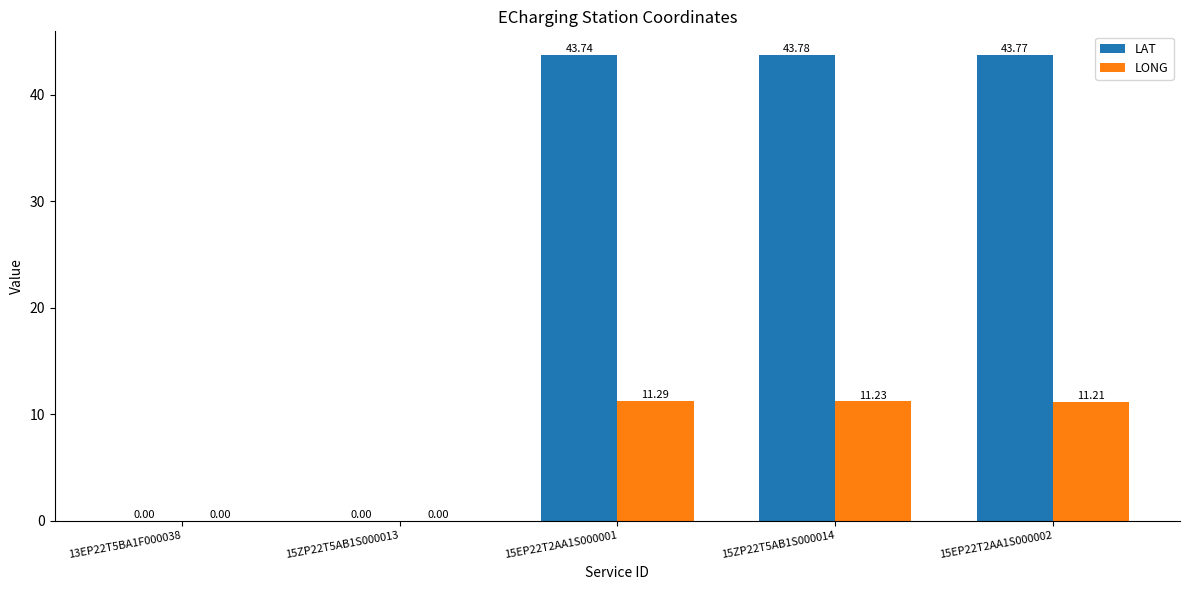

Read the LAT value at 15EP22T2AA1S000002.

43.8